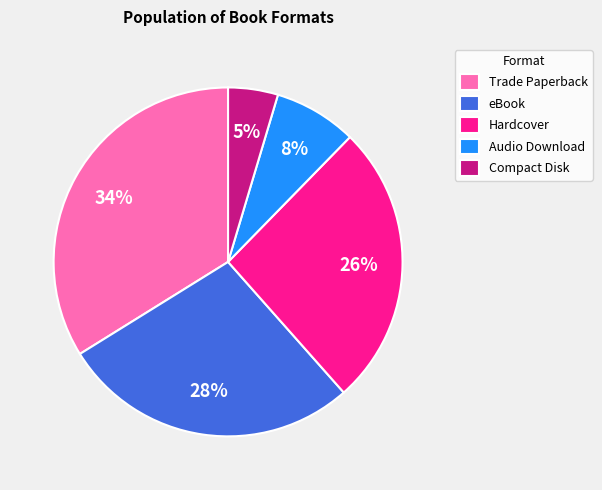

To the nearest percent, what is the difference between the Trade Paperback and eBook slice percentages?

6%